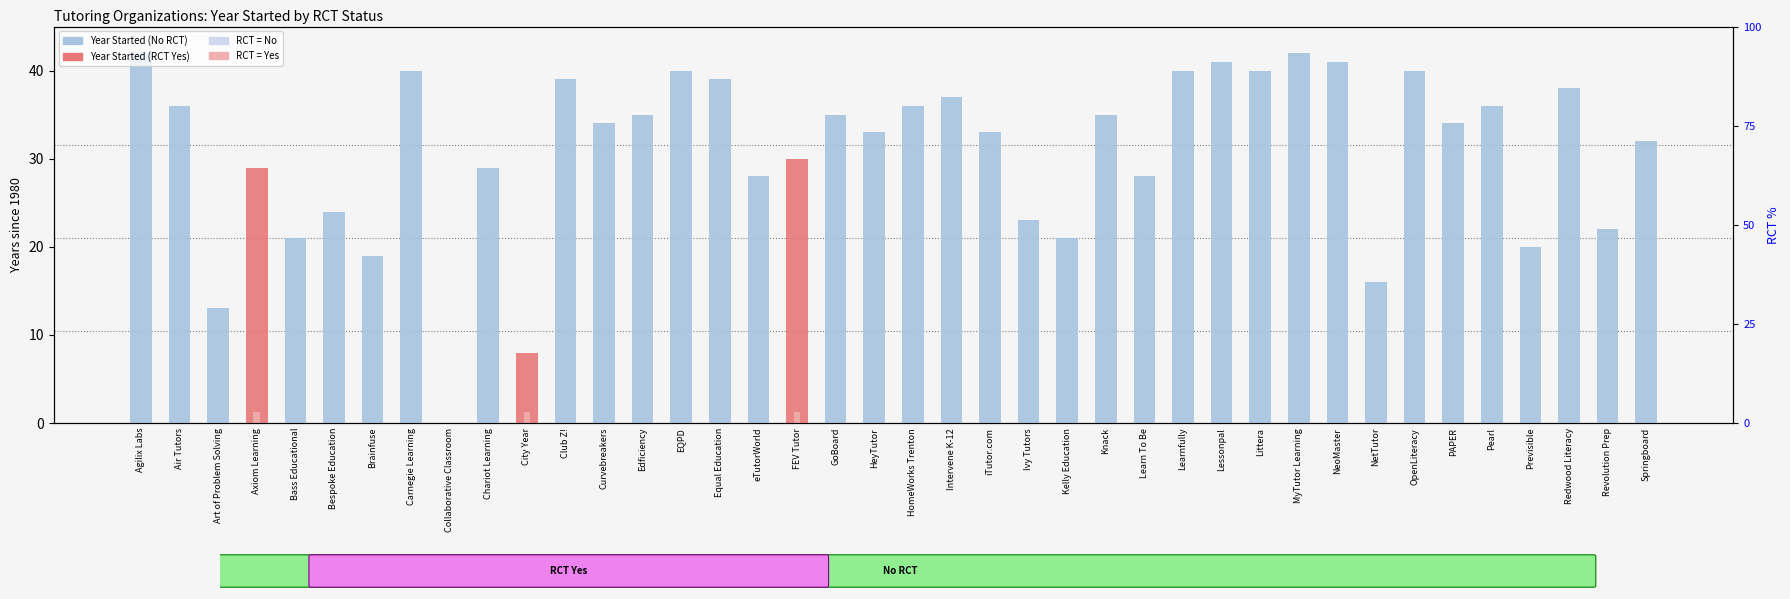

What is the label of the 24th bar from the left?

Ivy Tutors